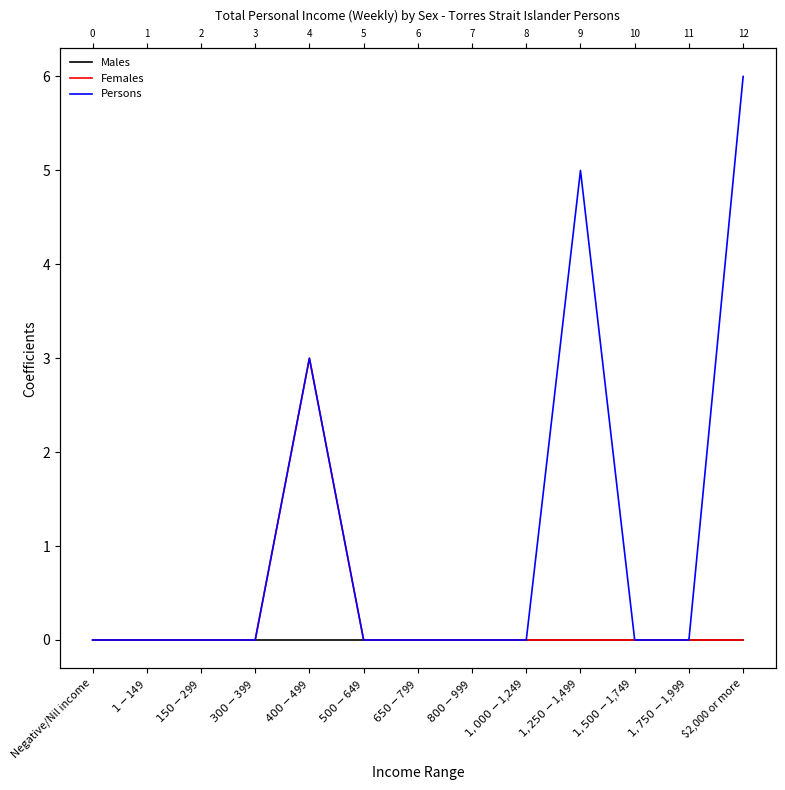

True or false: Females has more than 1 interior local peaks.

False